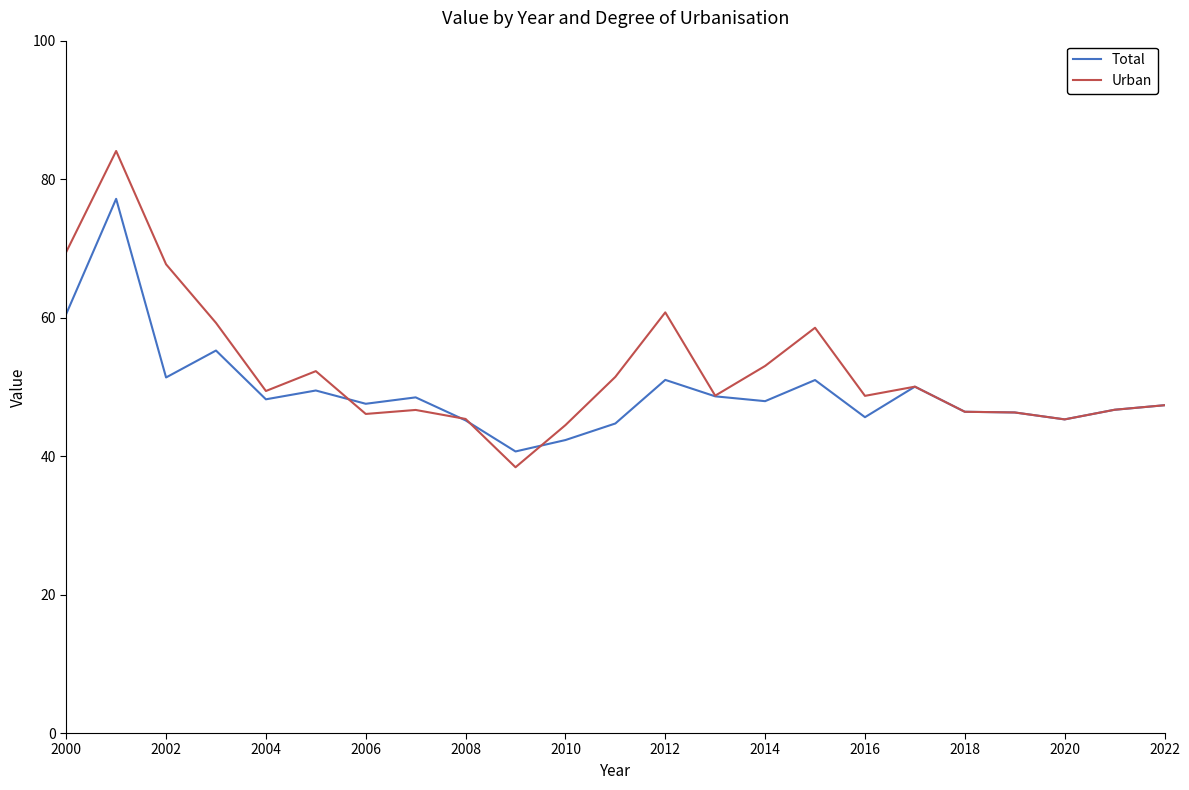

What is the minimum value for Urban?

38.4